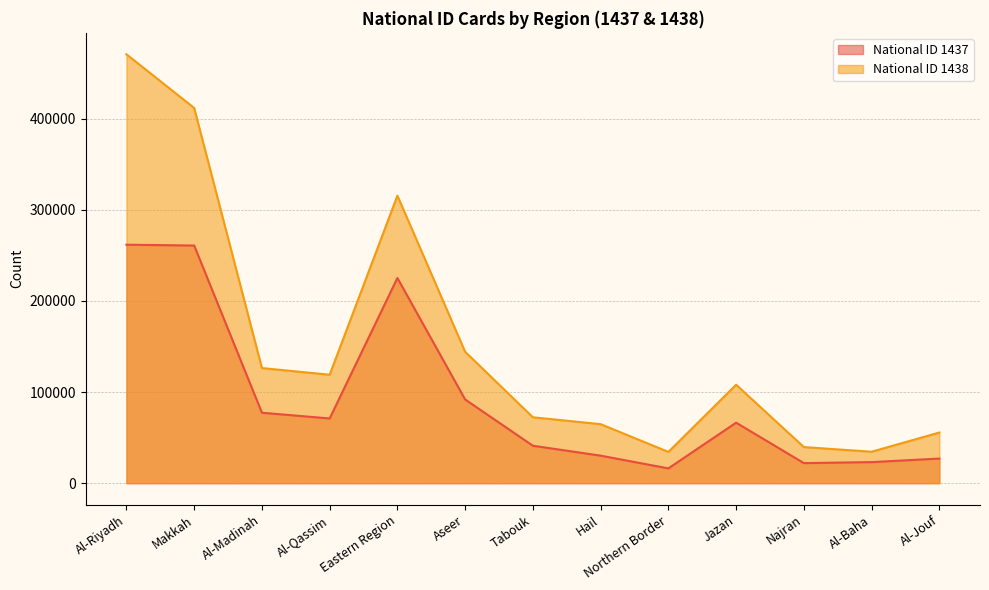

Reading left to right, transcribe all the data shown in this chart.

National ID 1437: 261754	260853	77357	71042	225235	91858	41107	30231	16252	66425	22033	23146	27036
National ID 1438: 470752	411842	126358	119058	315583	144223	72343	64794	34335	108064	39643	34527	55616